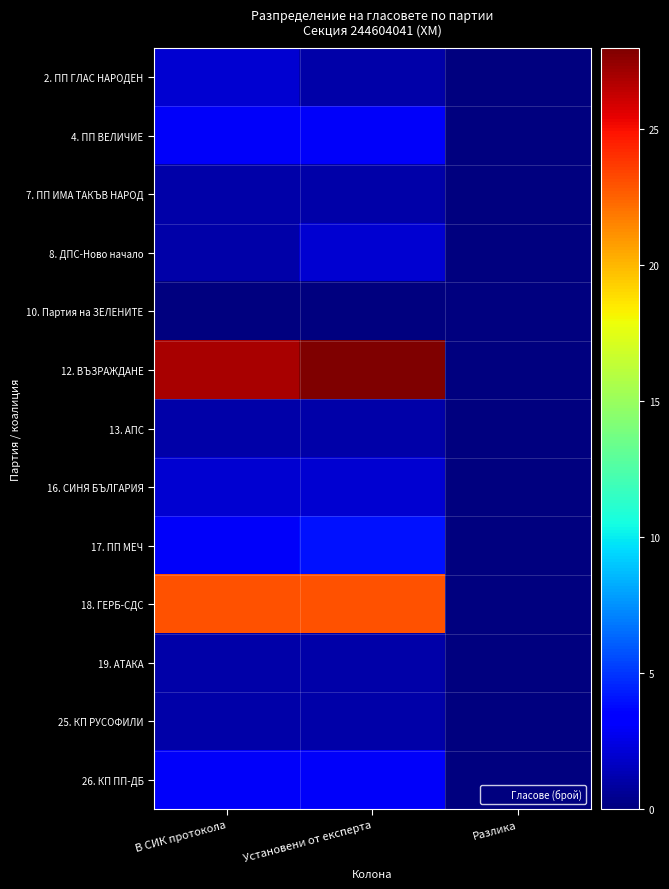

Reading left to right, list all the values displayed in this chart.

2. ПП ГЛАС НАРОДЕН: В СИК протокола=2	Установени от експерта=1	Разлика=0
4. ПП ВЕЛИЧИЕ: В СИК протокола=3	Установени от експерта=3	Разлика=0
7. ПП ИМА ТАКЪВ НАРОД: В СИК протокола=1	Установени от експерта=1	Разлика=0
8. ДПС-Ново начало: В СИК протокола=1	Установени от експерта=2	Разлика=0
10. Партия на ЗЕЛЕНИТЕ: В СИК протокола=0	Установени от експерта=0	Разлика=0
12. ВЪЗРАЖДАНЕ: В СИК протокола=27	Установени от експерта=28	Разлика=0
13. АПС: В СИК протокола=1	Установени от експерта=1	Разлика=0
16. СИНЯ БЪЛГАРИЯ: В СИК протокола=2	Установени от експерта=2	Разлика=0
17. ПП МЕЧ: В СИК протокола=3	Установени от експерта=4	Разлика=0
18. ГЕРБ-СДС: В СИК протокола=23	Установени от експерта=23	Разлика=0
19. АТАКА: В СИК протокола=1	Установени от експерта=1	Разлика=0
25. КП РУСОФИЛИ: В СИК протокола=1	Установени от експерта=1	Разлика=0
26. КП ПП-ДБ: В СИК протокола=3	Установени от експерта=3	Разлика=0